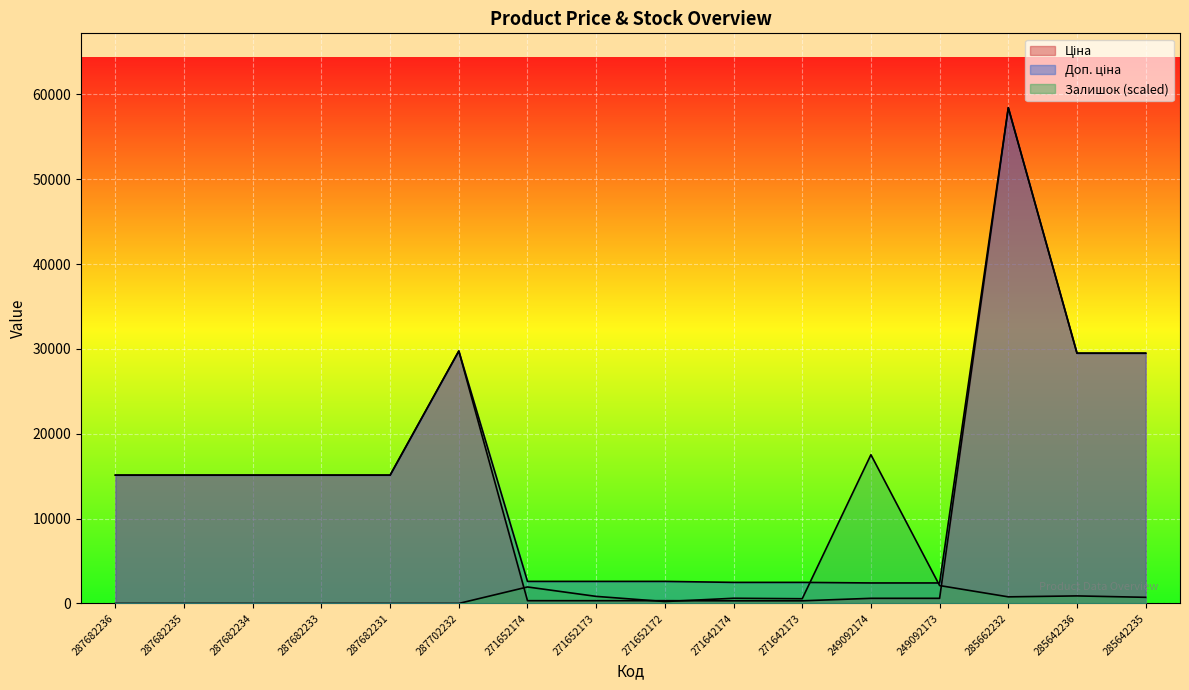

Rank the series by their maximum value, from lowest to highest.

Залишок, Ціна, Доп. ціна